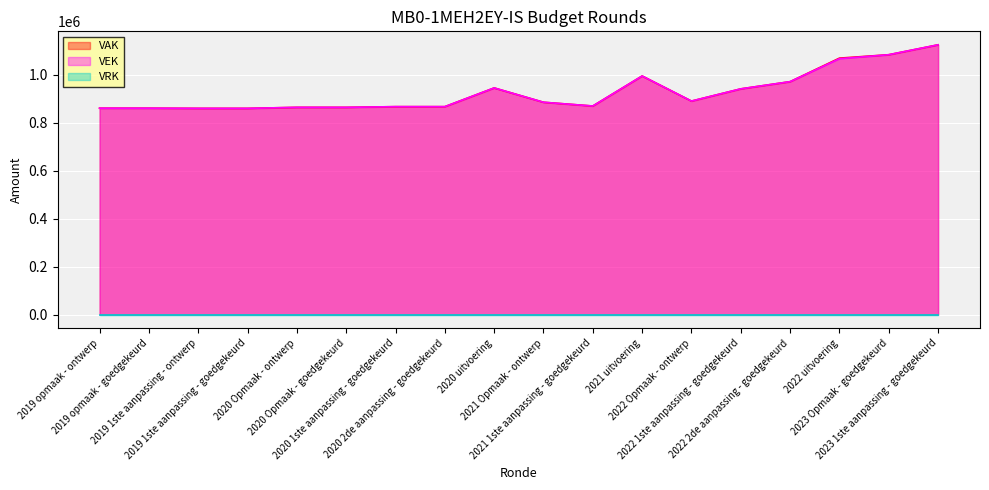

Which series has the largest range (max minus min)?

VAK